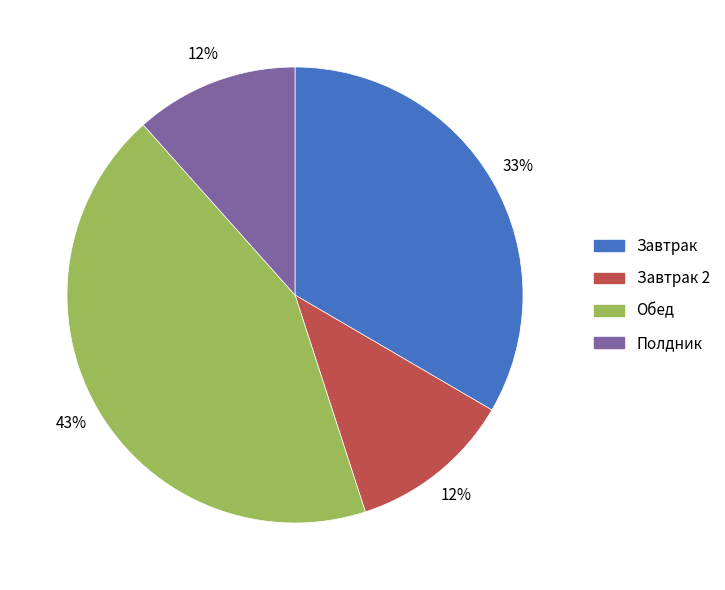

Is there a majority slice in this chart?

No